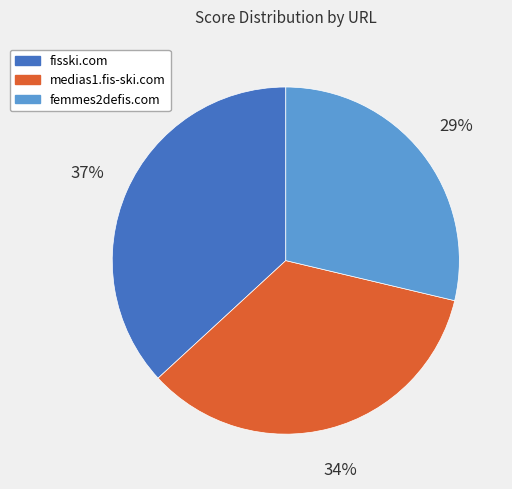

Is femmes2defis.com the majority of the pie?

No